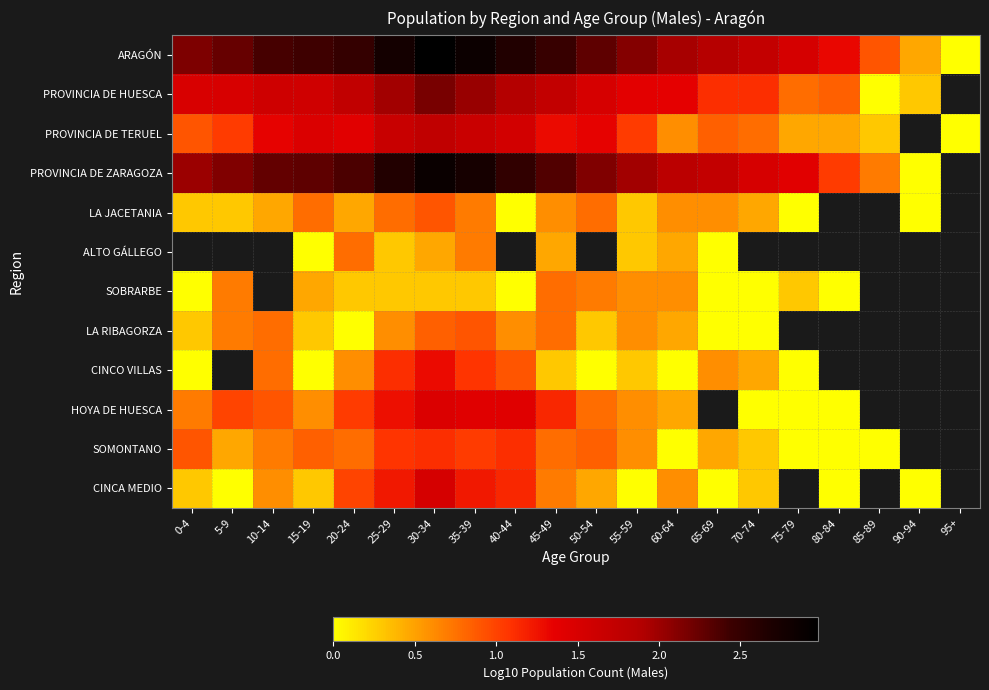

At which label is LA RIBAGORZA closest to 0?

20-24